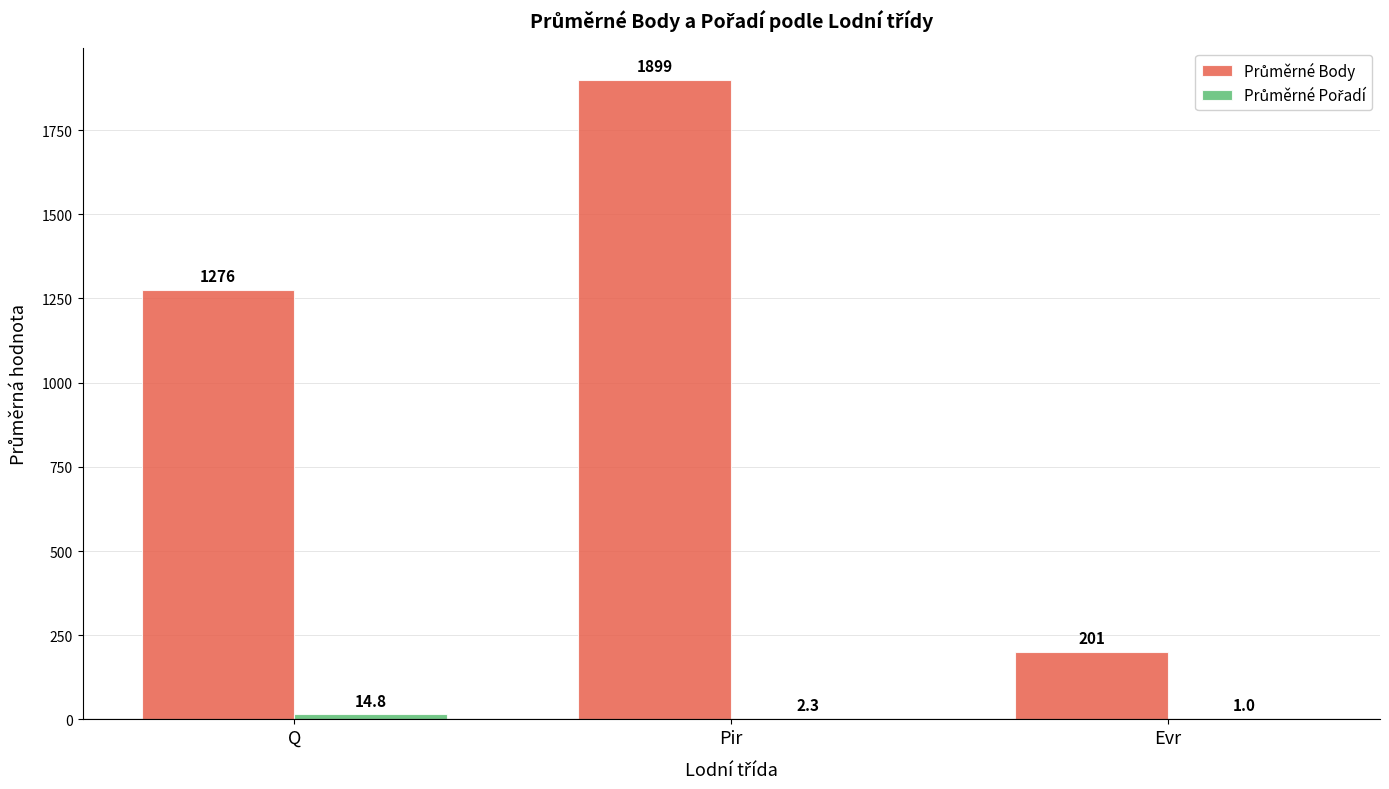

At which category is the sum across all series the highest?

Pir